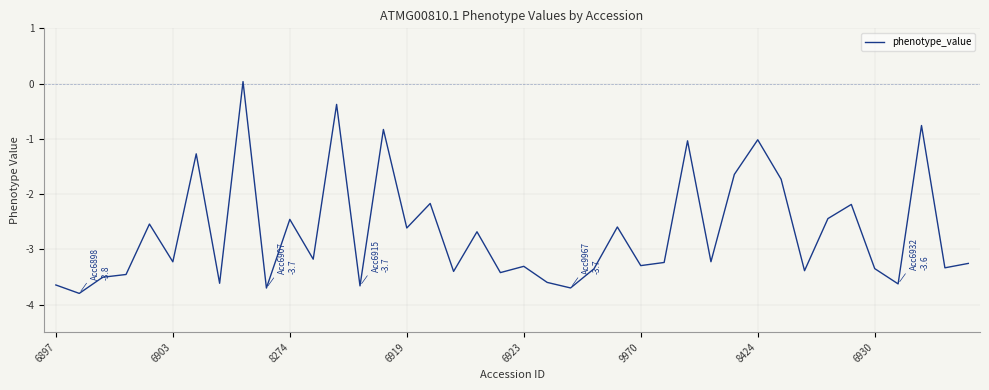

What is the smallest value displayed?

-3.8